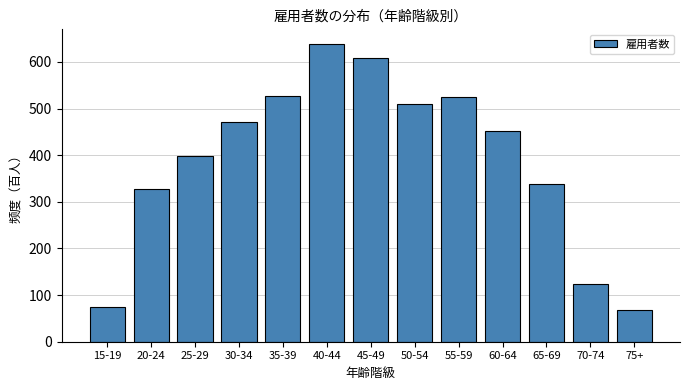

What is the label of the 10th bar from the left?

60-64